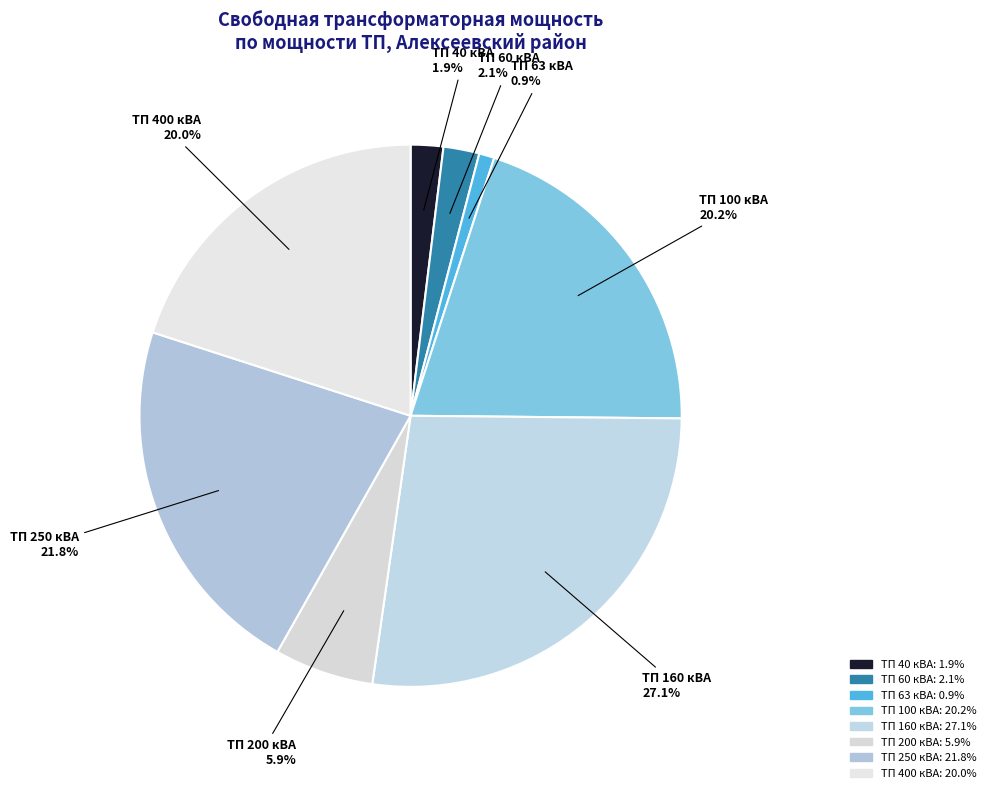

What portion of the pie excludes ТП 400 кВА?

80.0%